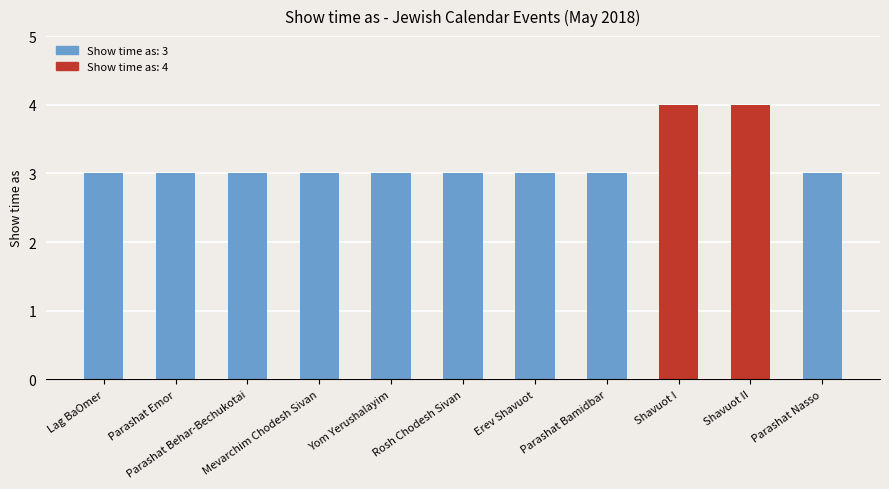

What is the sum of all values?

35